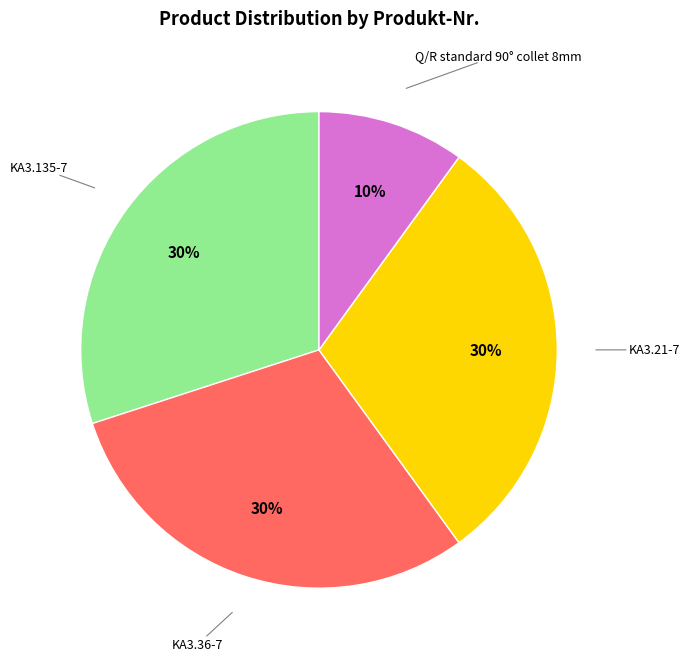

Do KA3.135-7 and Q/R standard 90° collet 8mm together represent more than half of the pie?

No